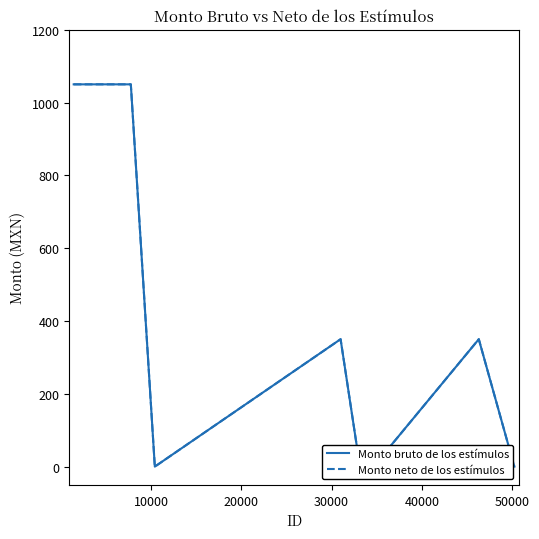

Count the number of data series in this chart.

2